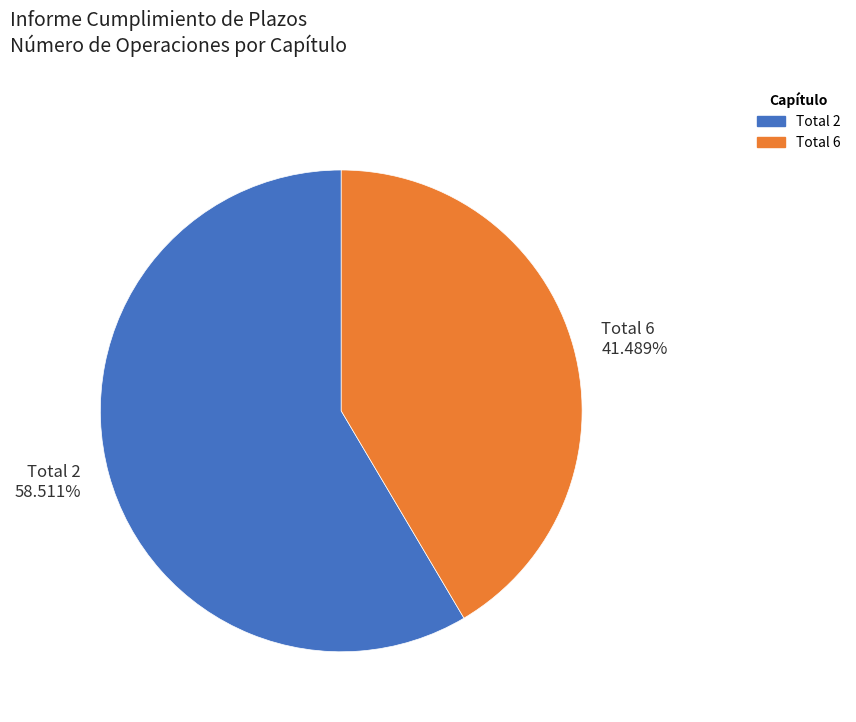

Is it true that Total 2 is 59% of the pie?

True